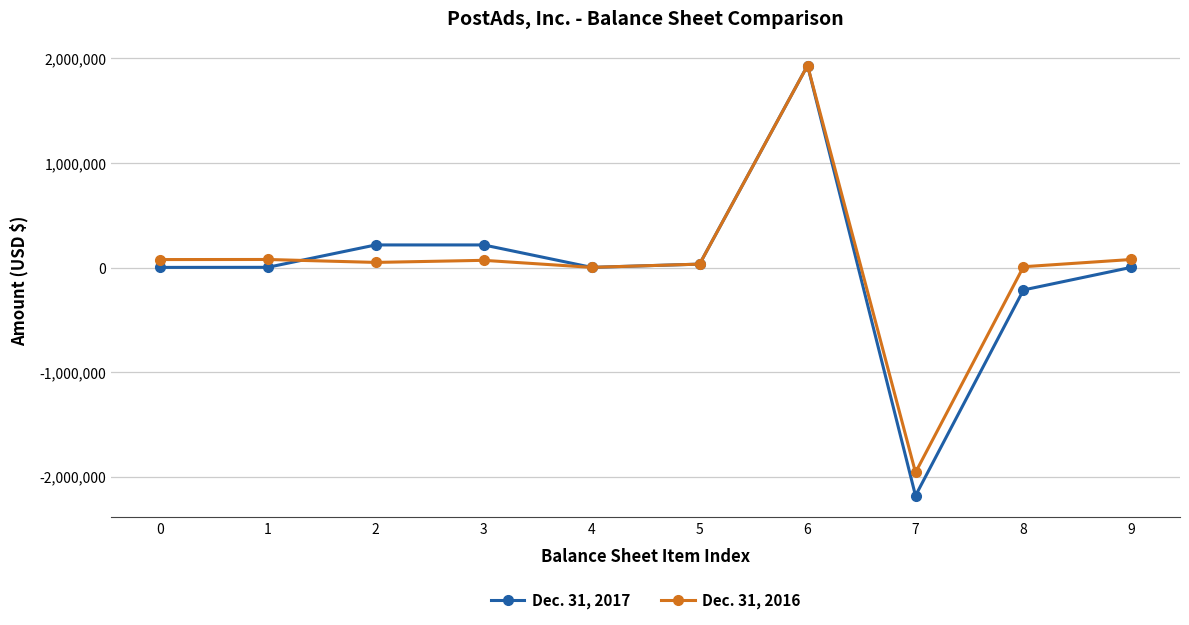

True or false: Dec. 31, 2017 has more than 2 points higher than both neighbors.

False